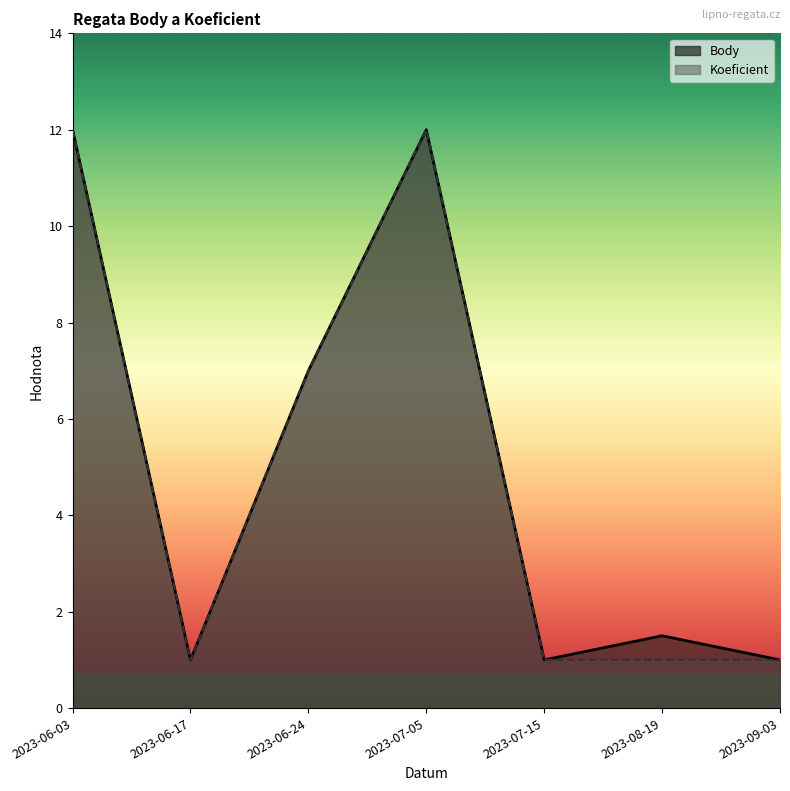

What is the maximum value for Body?

12.0